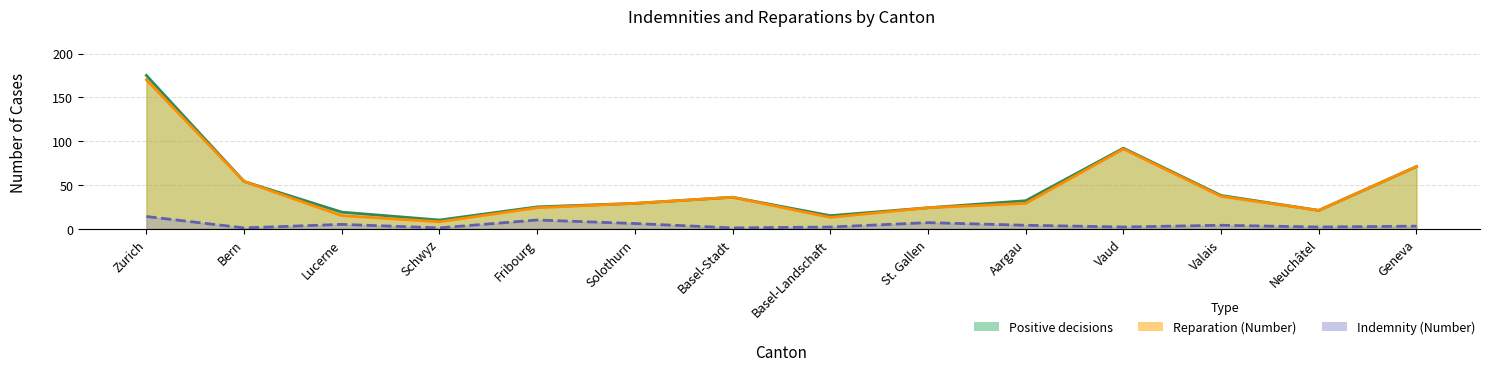

At which category does Positive decisions reach its first local peak?

Basel-Stadt